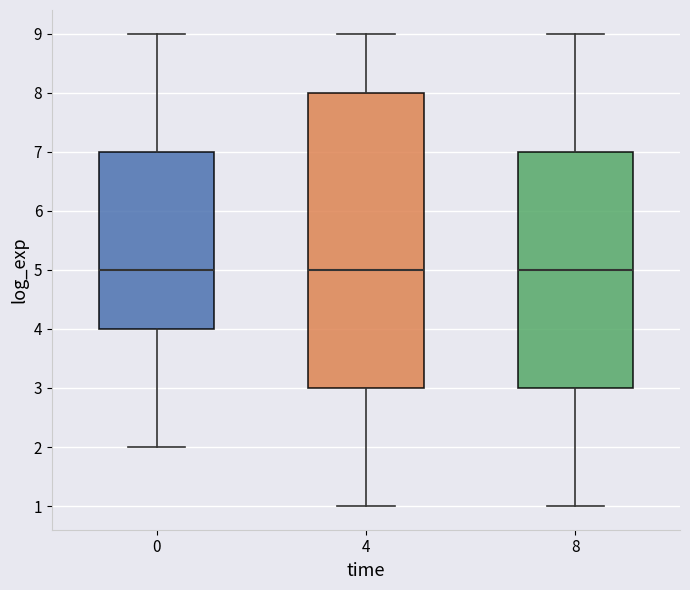

Comparing the boxes themselves (not the whiskers), which one is the tallest?

4